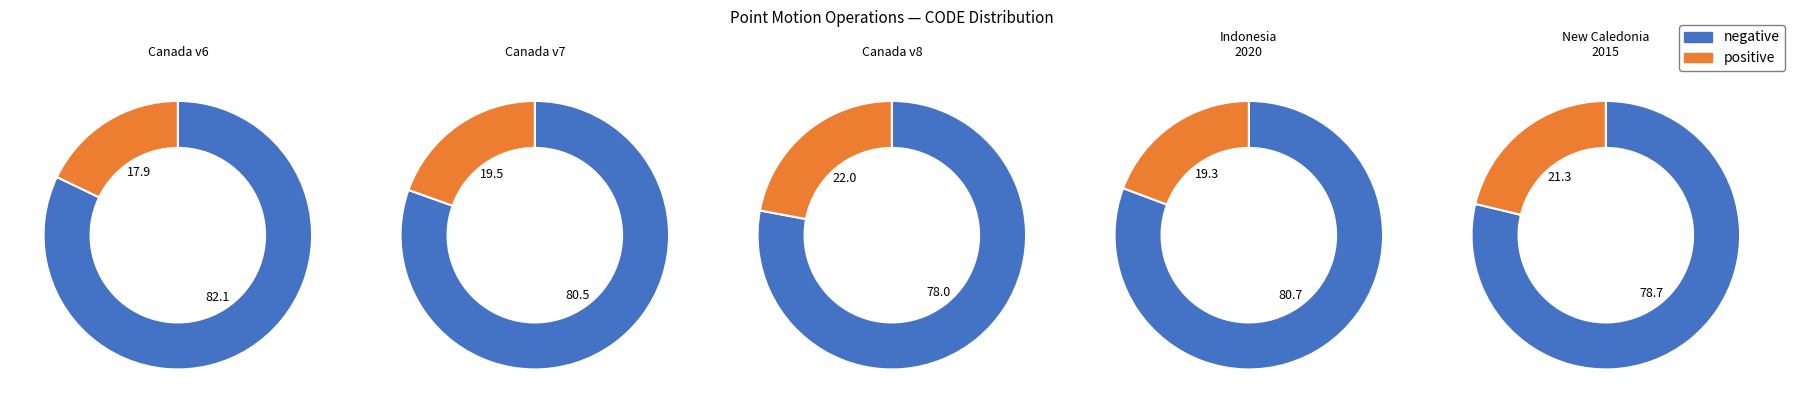

To the nearest percent, what is the average slice percentage?

20%